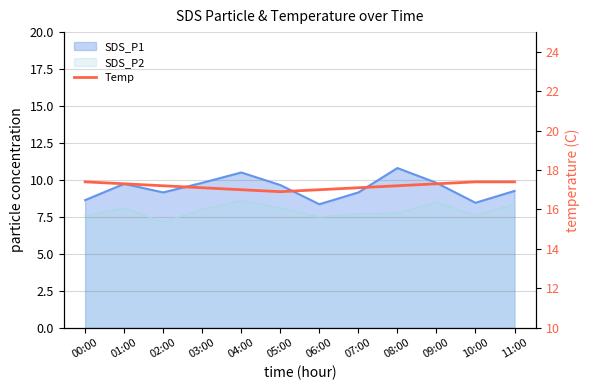

How many data points are less than 17?

1